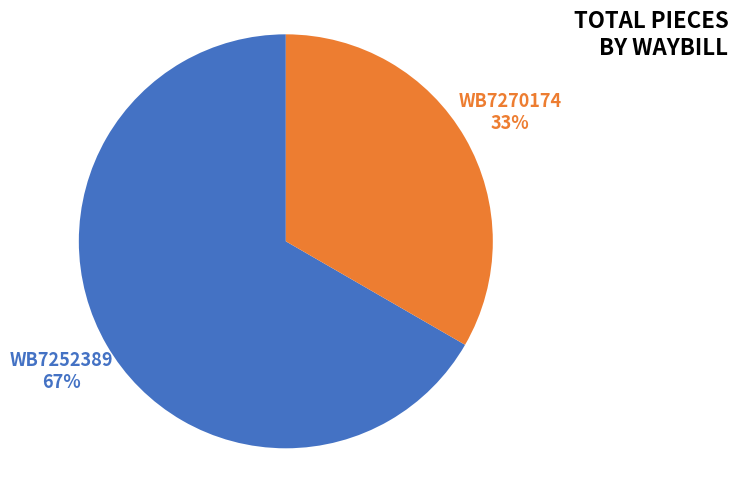

How many segments does this pie chart have?

2